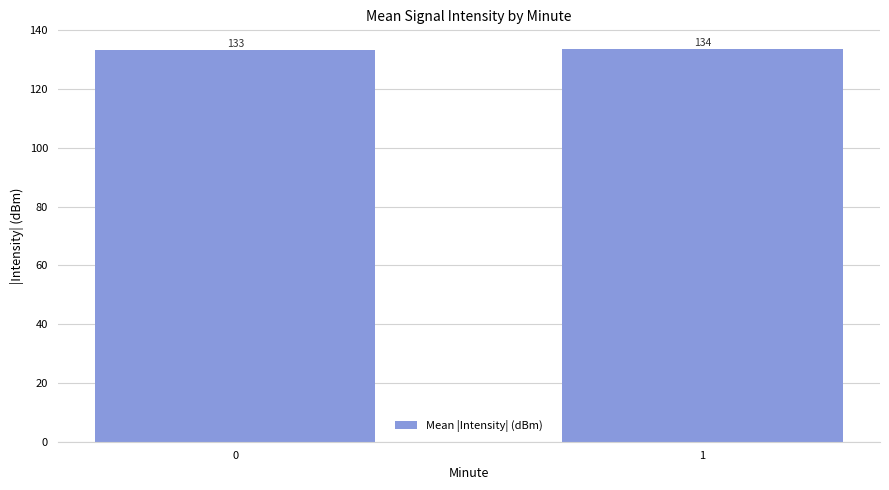

Which has a higher value, 0 or 1?

1